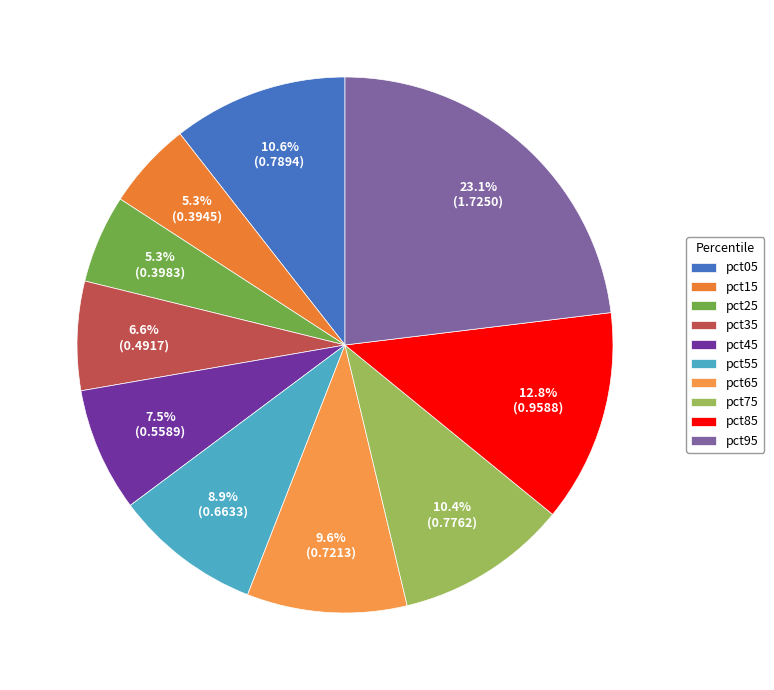

Does any single category account for the majority?

No